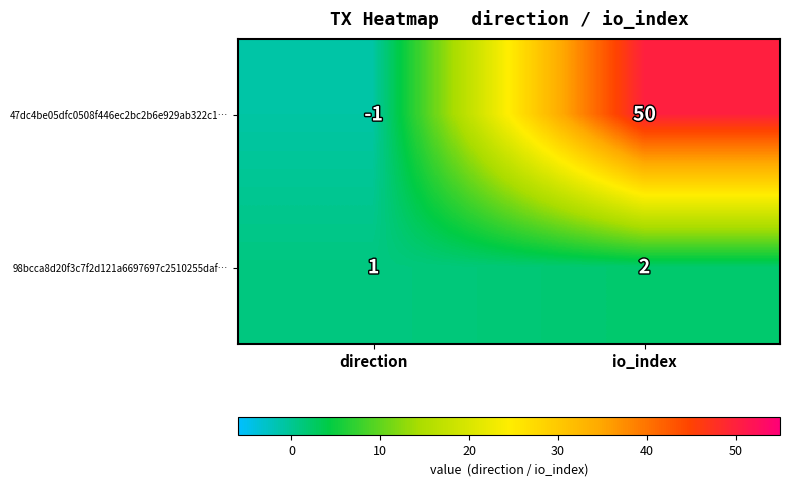

How many values in the 98bcca8d20f3c7f2d121a6697697c2510255daf… series are below 2?

1